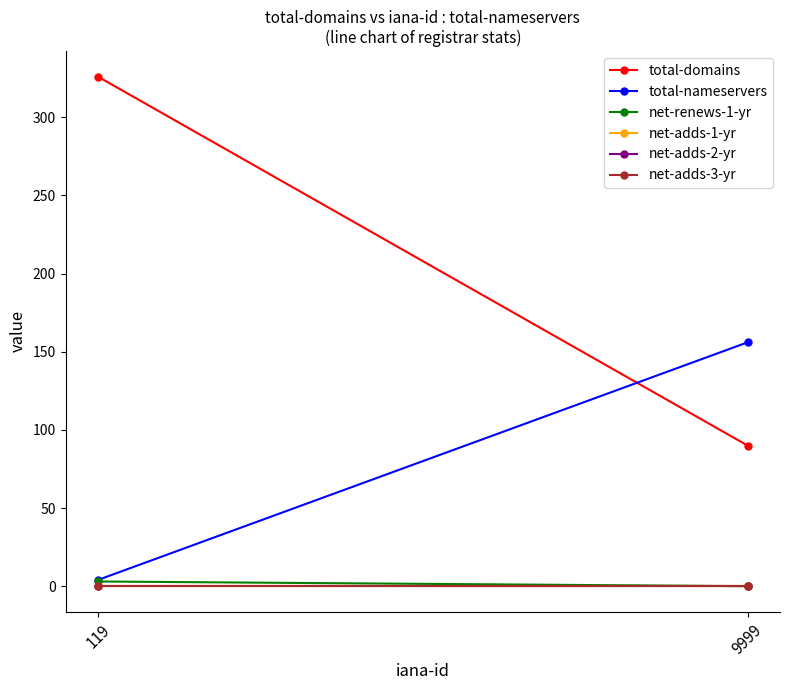

Which category has the lowest value in the net-renews-1-yr series?

9999